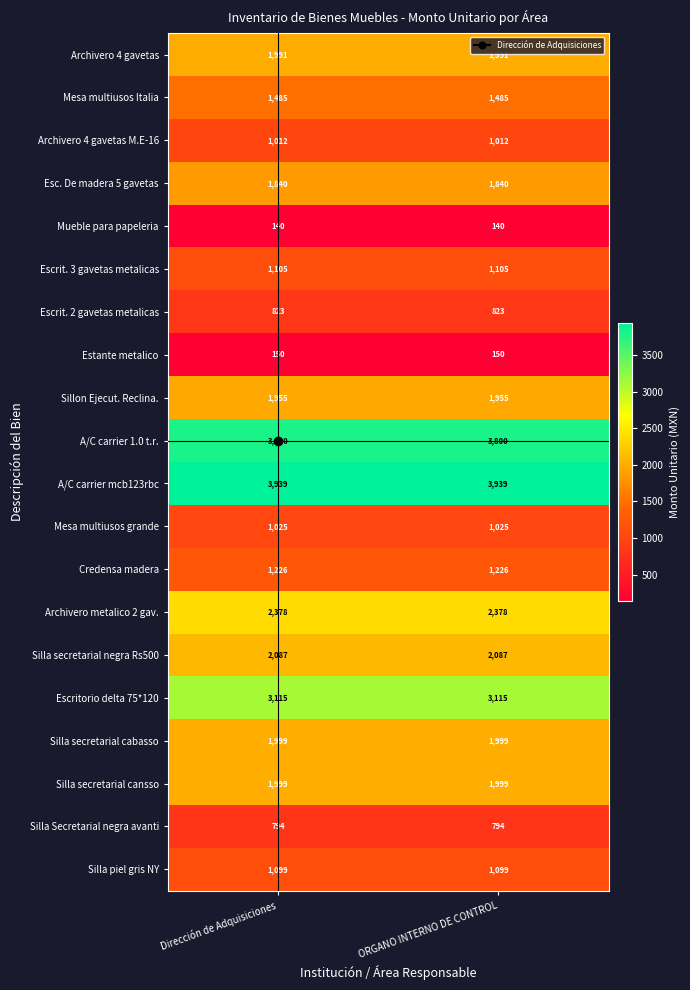

What is the spread (max minus min) of values at ORGANO INTERNO DE CONTROL?

3799